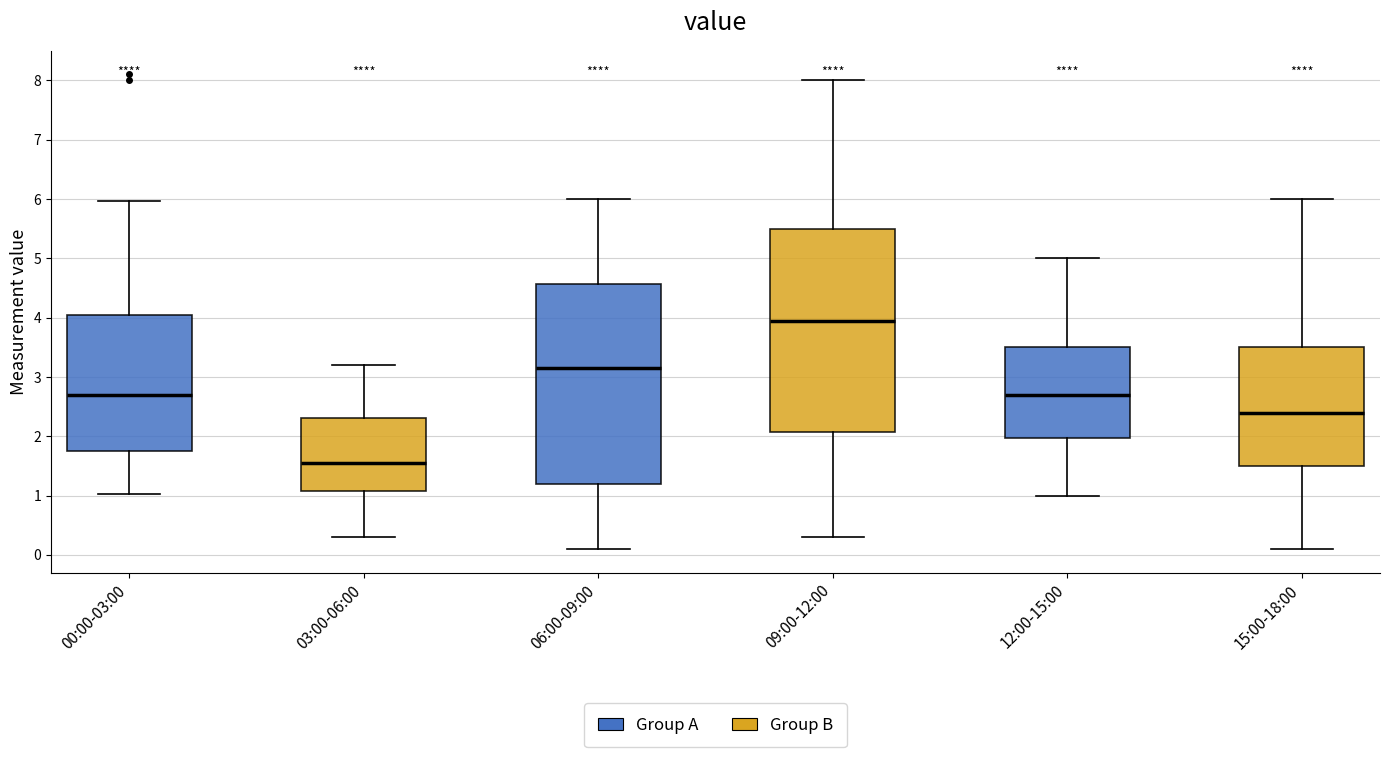

Where does the lower whisker of the box for 03:00-06:00 end on the y-axis? The values are not printed on the chart, so give them approximately, as read against the axis.

0.3